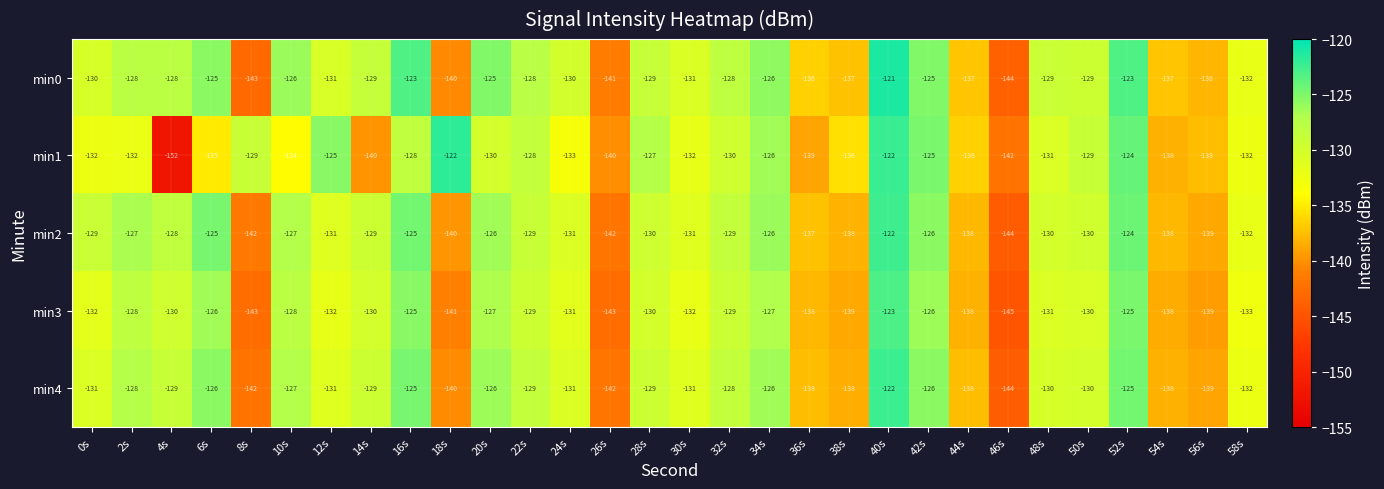

The value of min2 at 36s is -137. True or false?

True